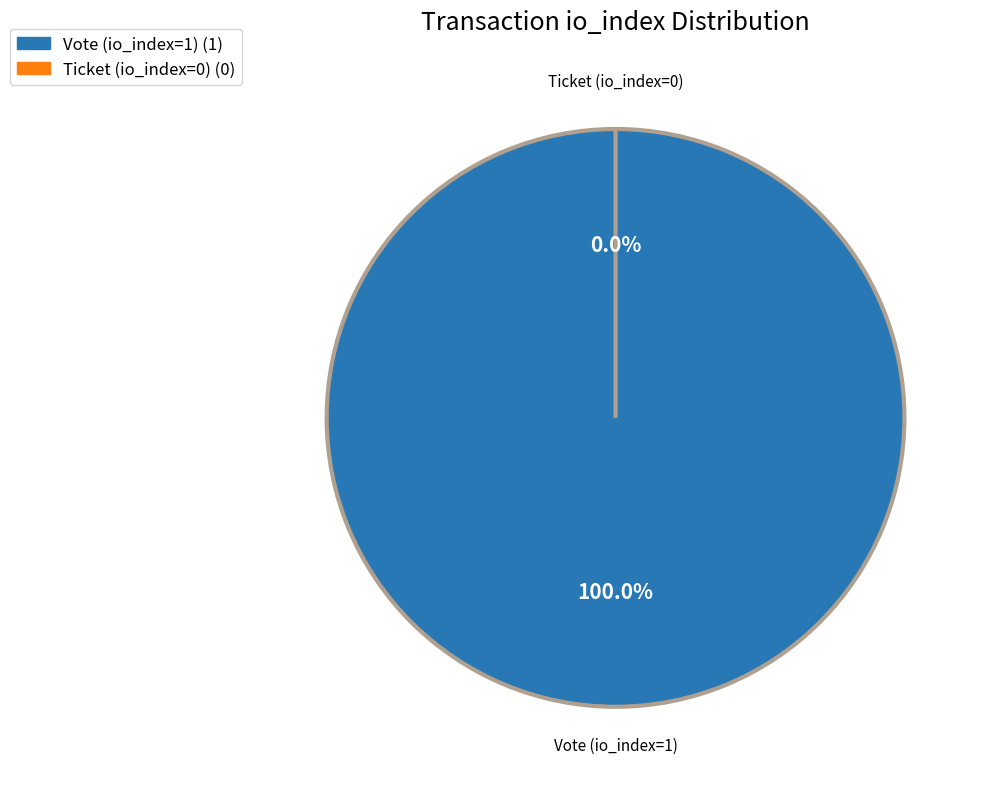

What is the total percentage of Vote (io_index=1) and Ticket (io_index=0)?

100.0%